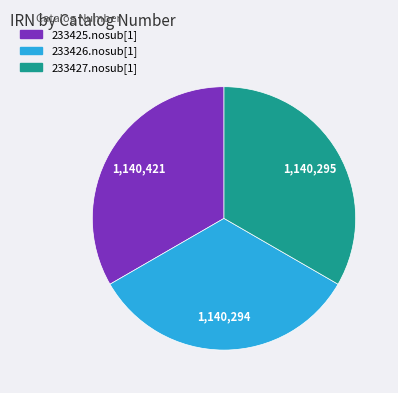

Is it true that 233426.nosub[1] is 33% of the pie?

True